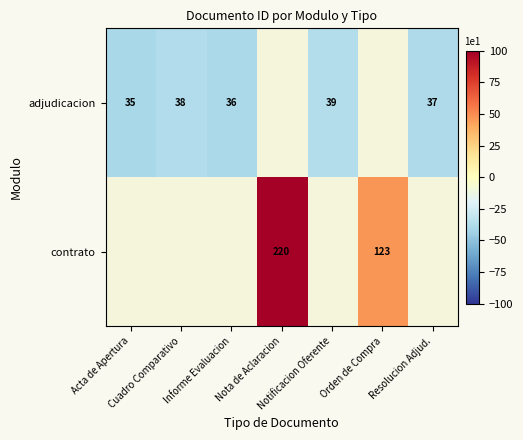

Rank the series by their average value, from highest to lowest.

adjudicacion, contrato